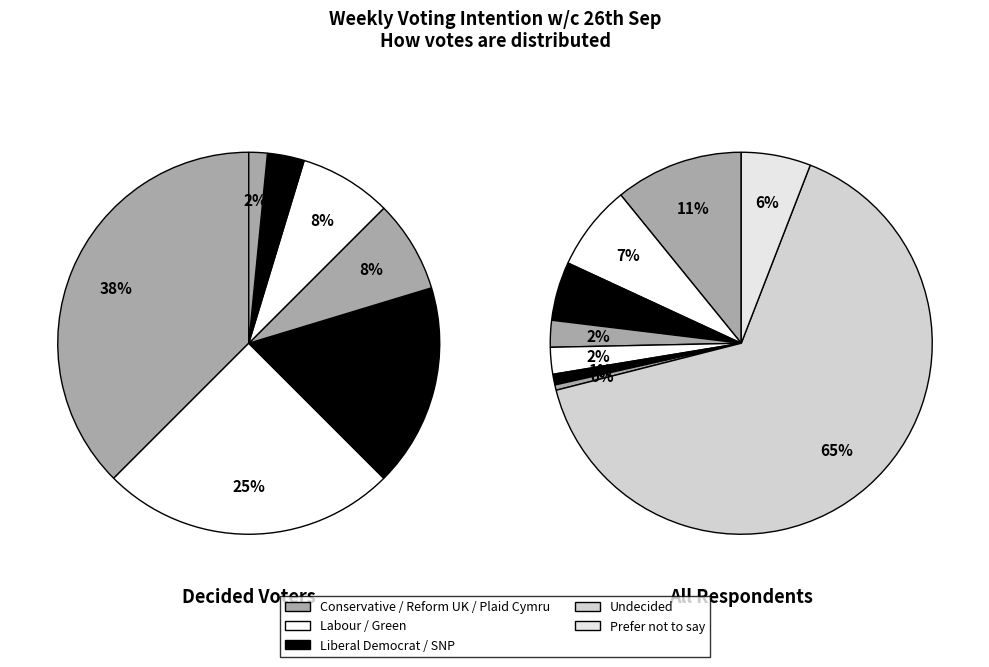

The Prefer not to say slice represents 6% of the pie. True or false?

True